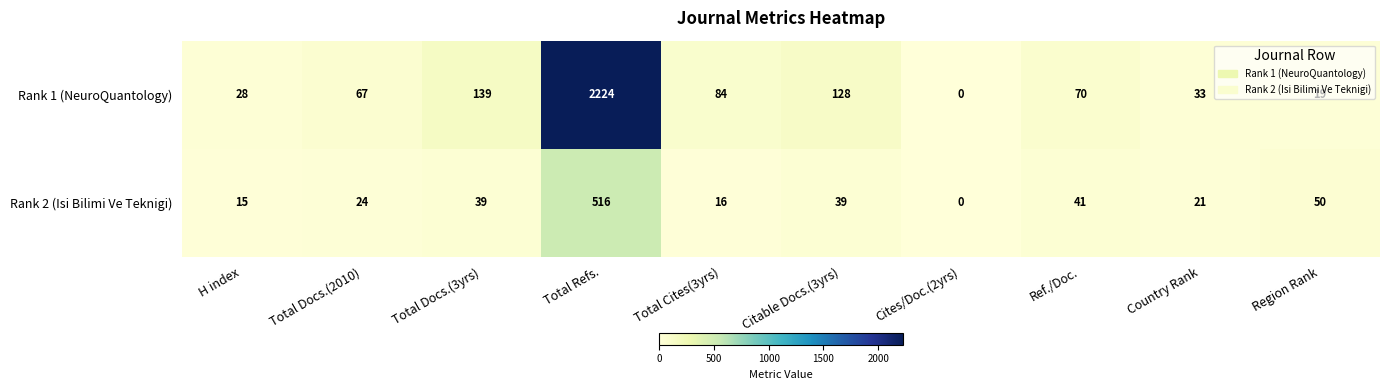

List the series in order of their peak value, highest first.

Rank 1 (NeuroQuantology), Rank 2 (Isi Bilimi Ve Teknigi)